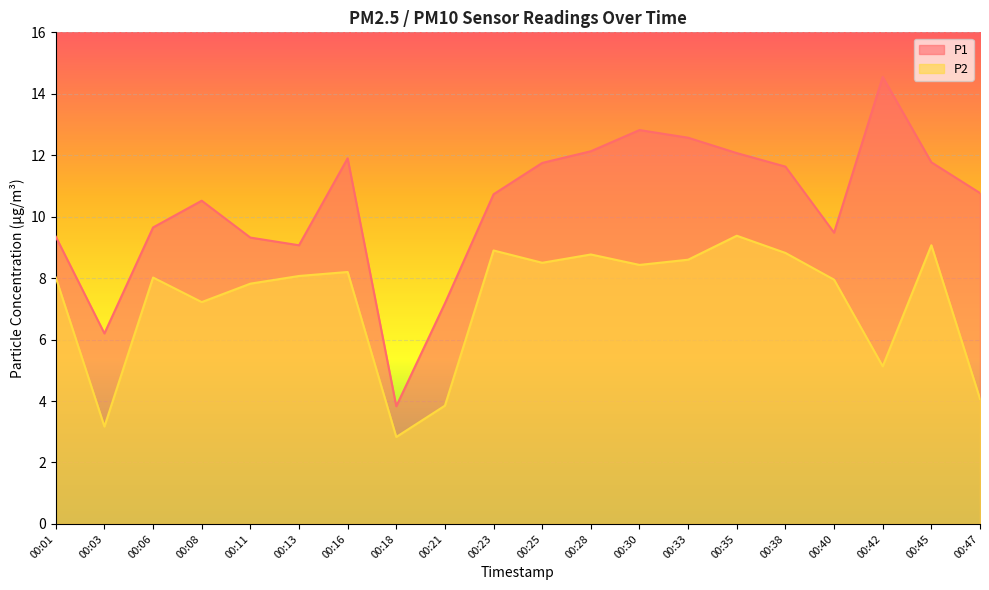

True or false: P1 and P2 cross at least once.

False